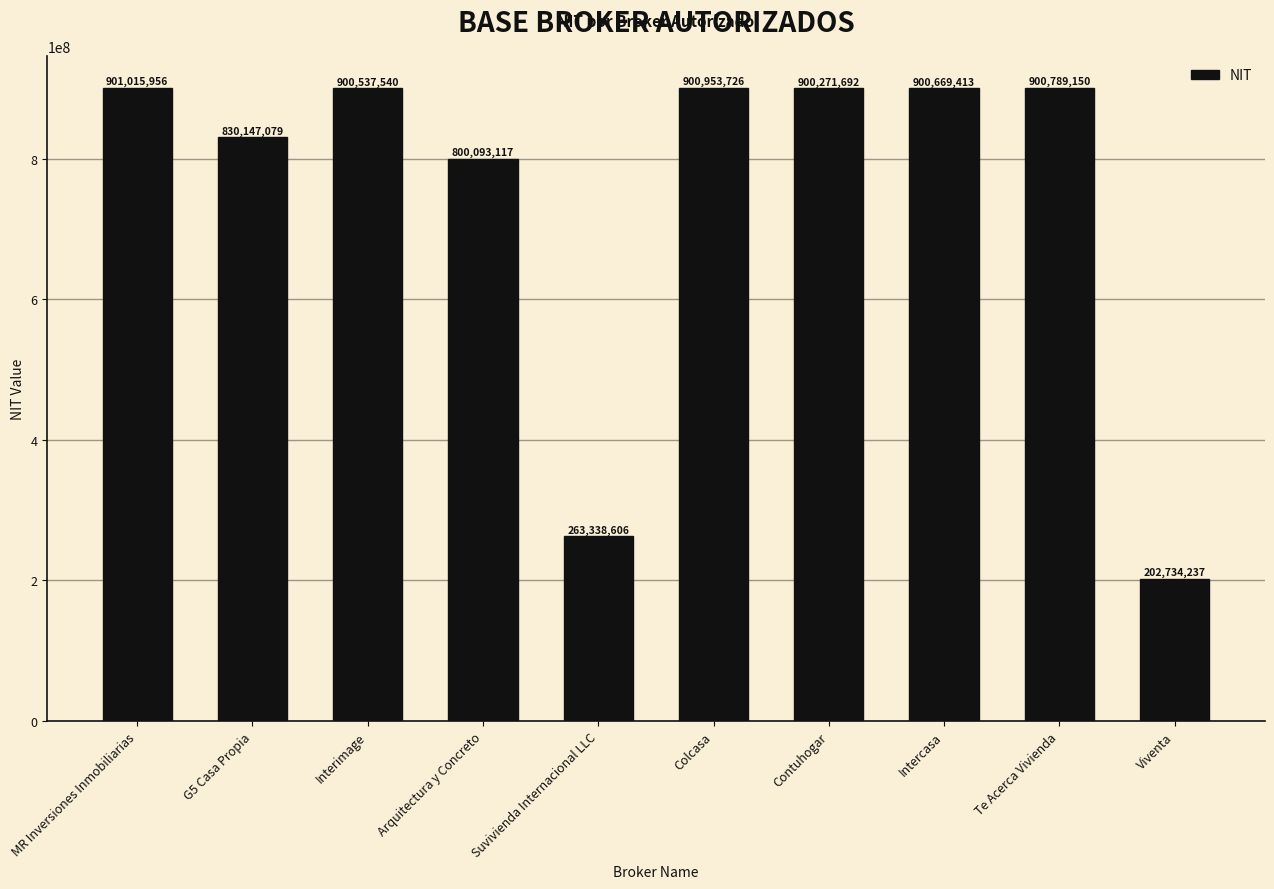

What is the smallest value displayed?

202734237